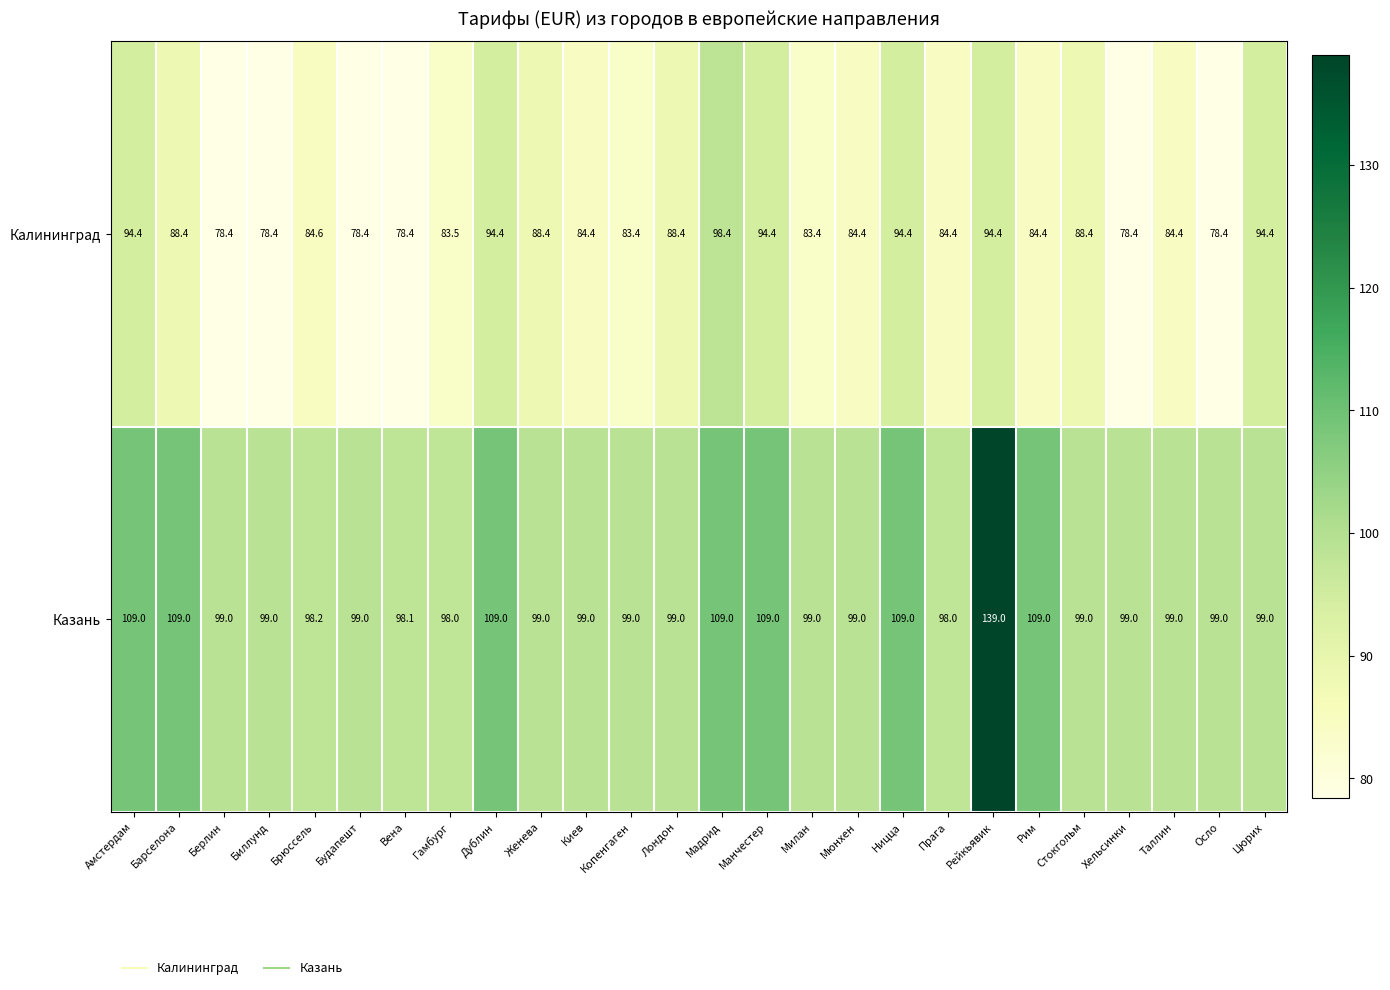

What is the difference between the Калининград values at Мадрид and Женева?

10.0